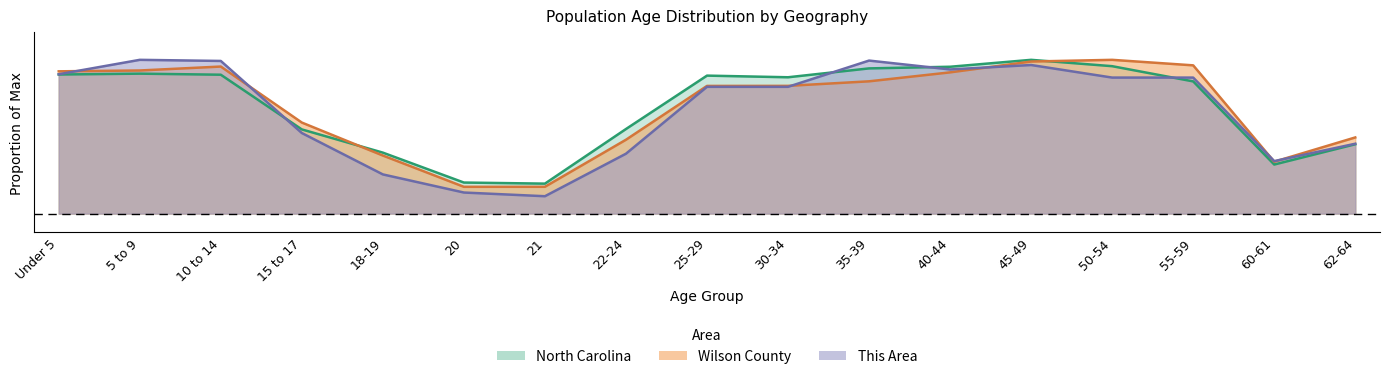

The value of Wilson County at 10 to 14 is 1.2. True or false?

False